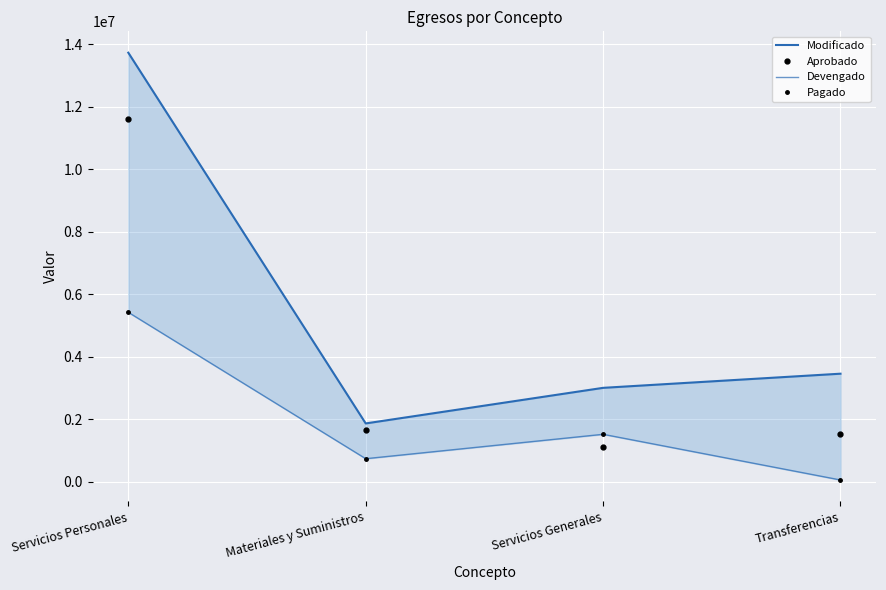

At which category does the chart reach its peak across all series?

Servicios Personales